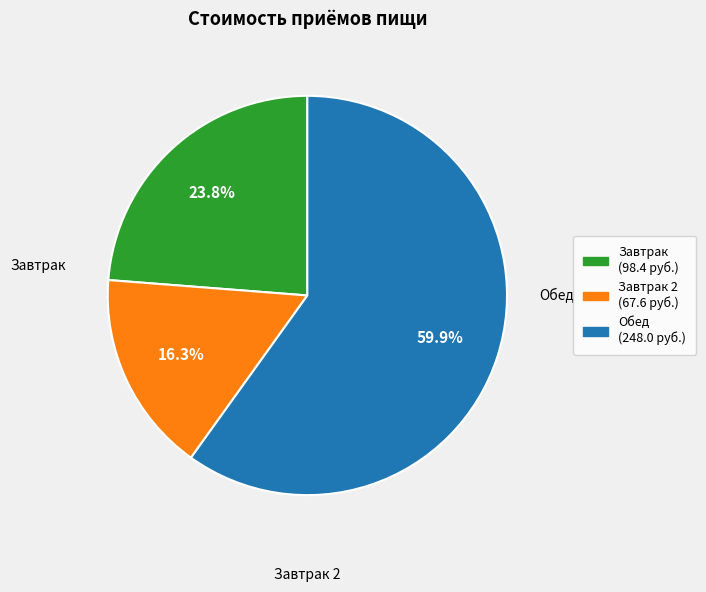

Does any single category account for the majority?

Yes